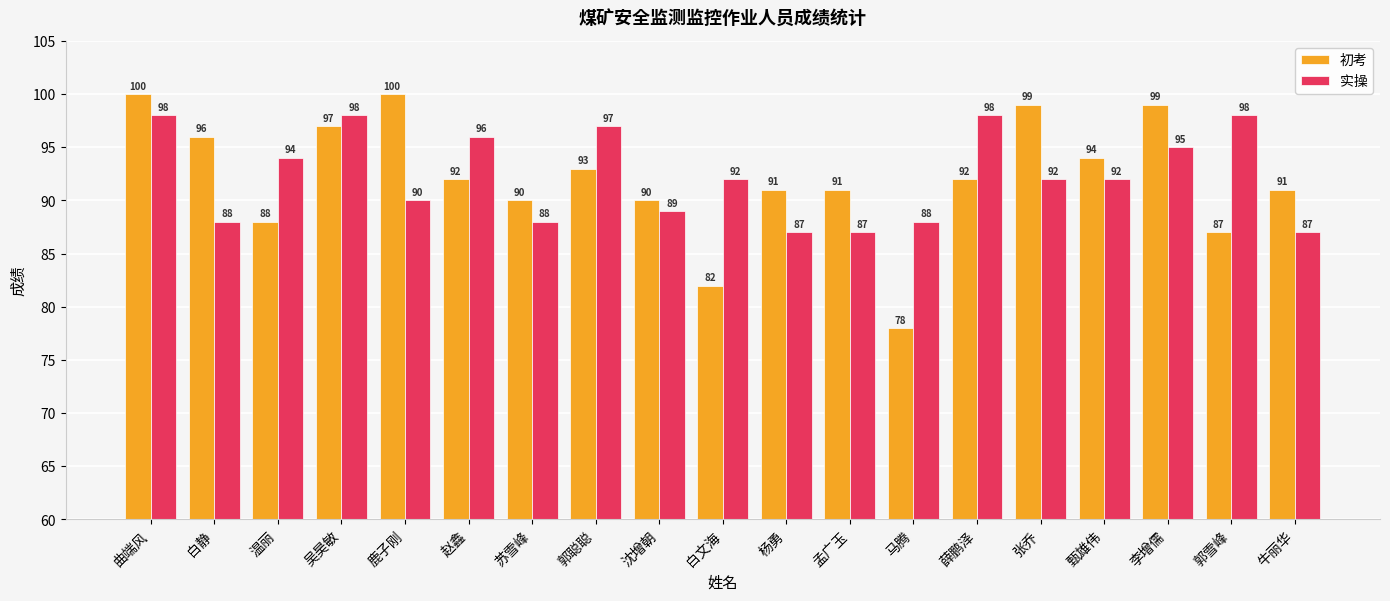

What is the smallest value displayed?

78